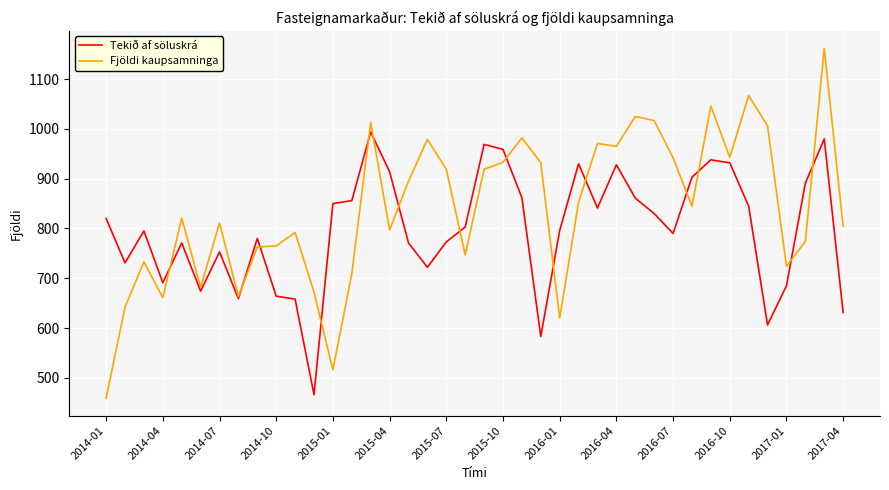

Which series has the largest total across all categories?

Fjöldi kaupsamninga